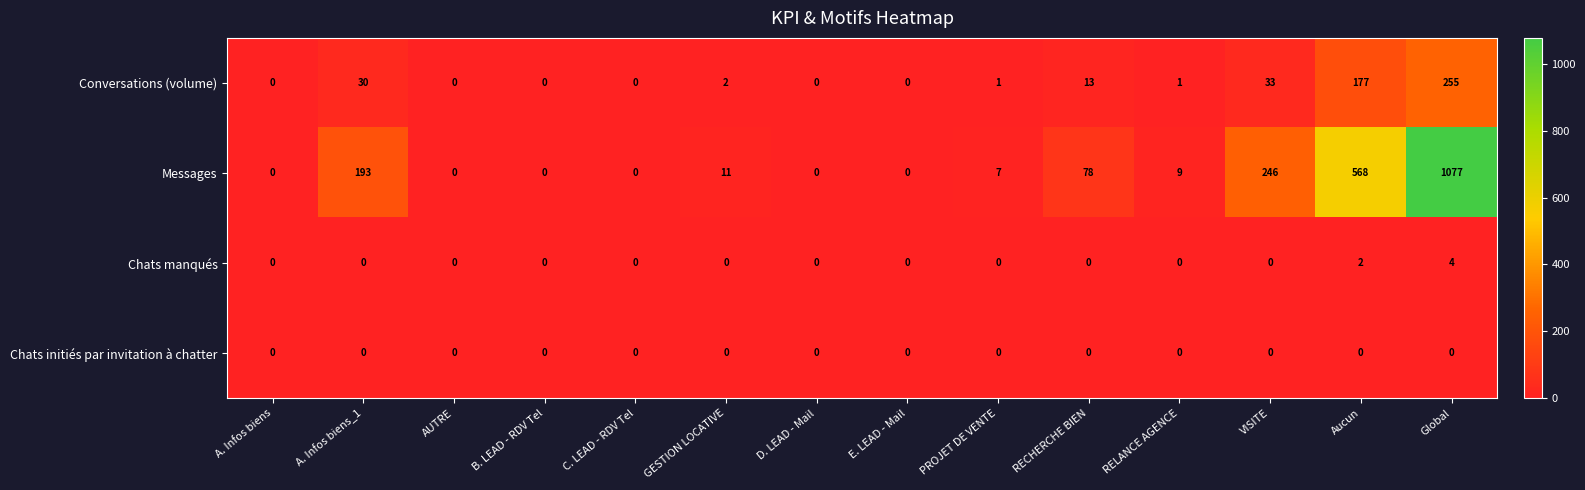

The value of Messages at D. LEAD - Mail is -656. True or false?

False